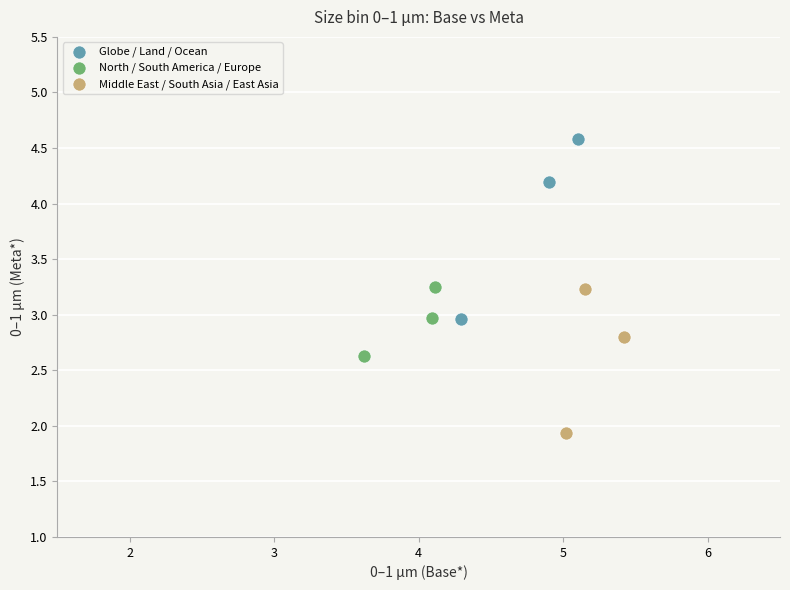

Which series contains the highest Y value?

Globe / Land / Ocean